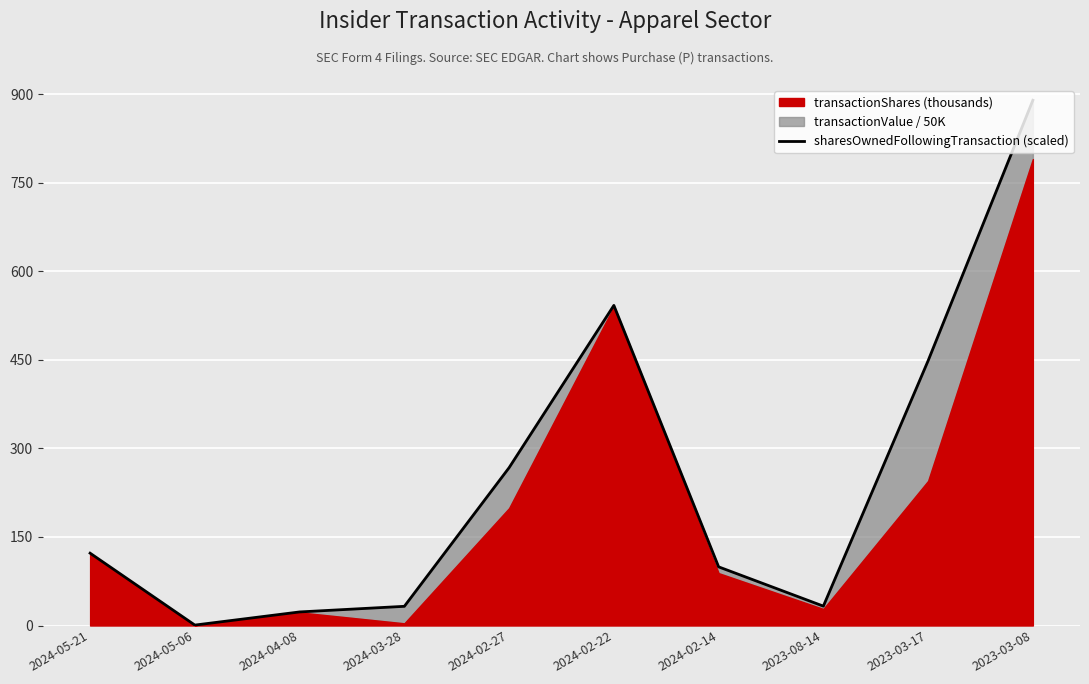

The chart shows a value of 12.4 at 2024-04-08. True or false?

False